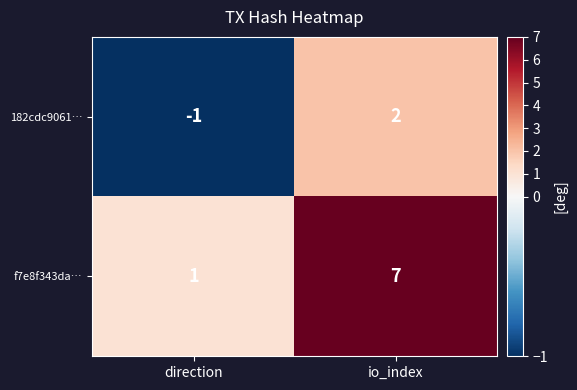

Count the number of data series in this chart.

2